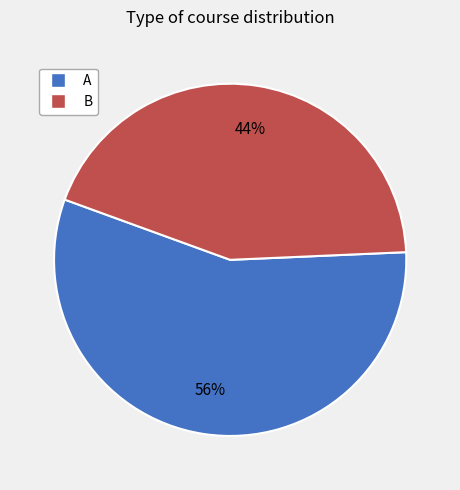

Is it true that A is 56% of the pie?

True